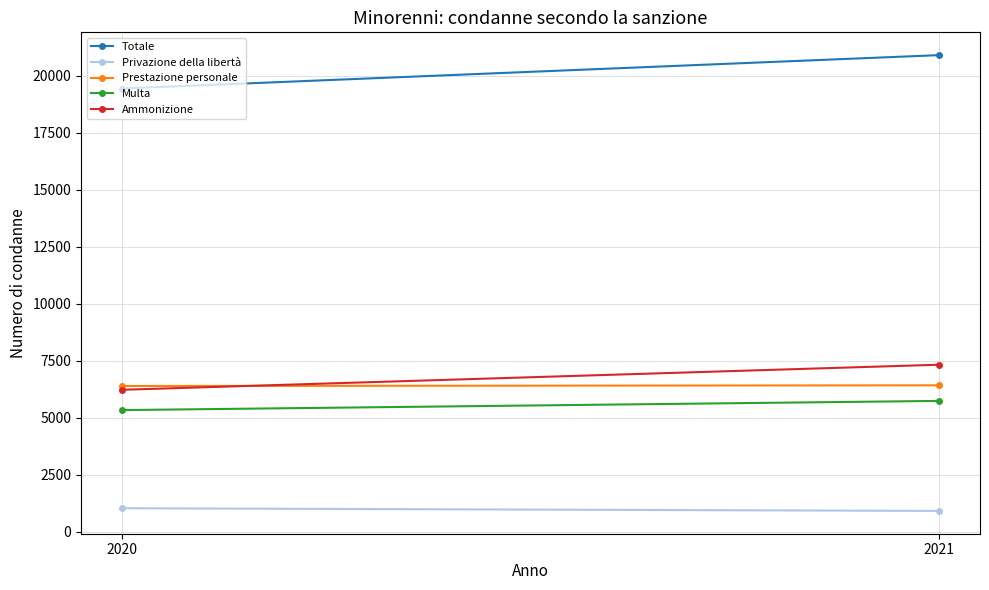

What are all the series names shown in the legend?

Totale, Privazione della libertà, Prestazione personale, Multa, Ammonizione